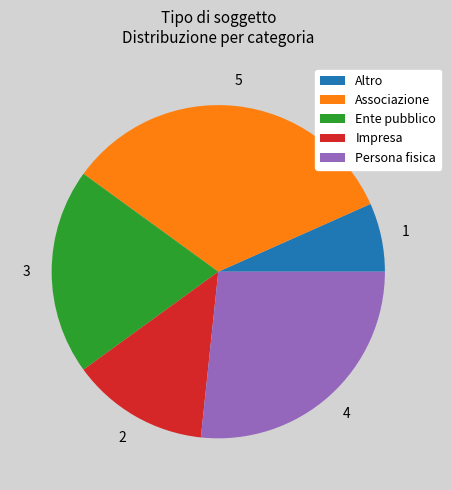

Count the number of slices in the pie.

5